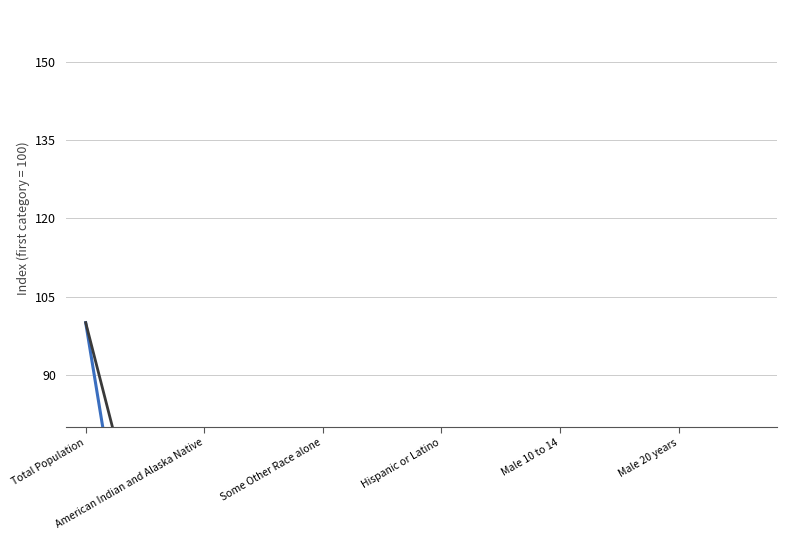

How many lines are shown in the chart?

2